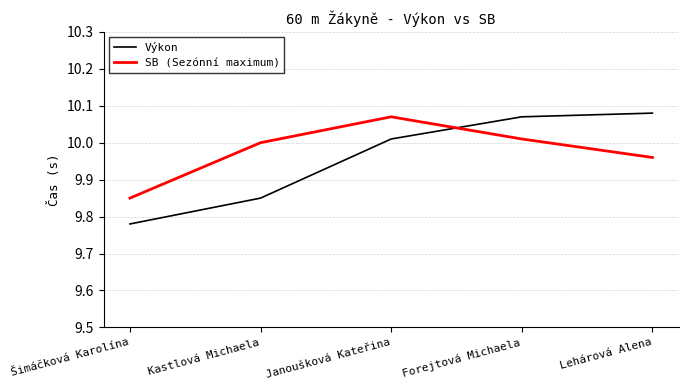

How many times do SB (Sezónní maximum) and Výkon cross each other?

1